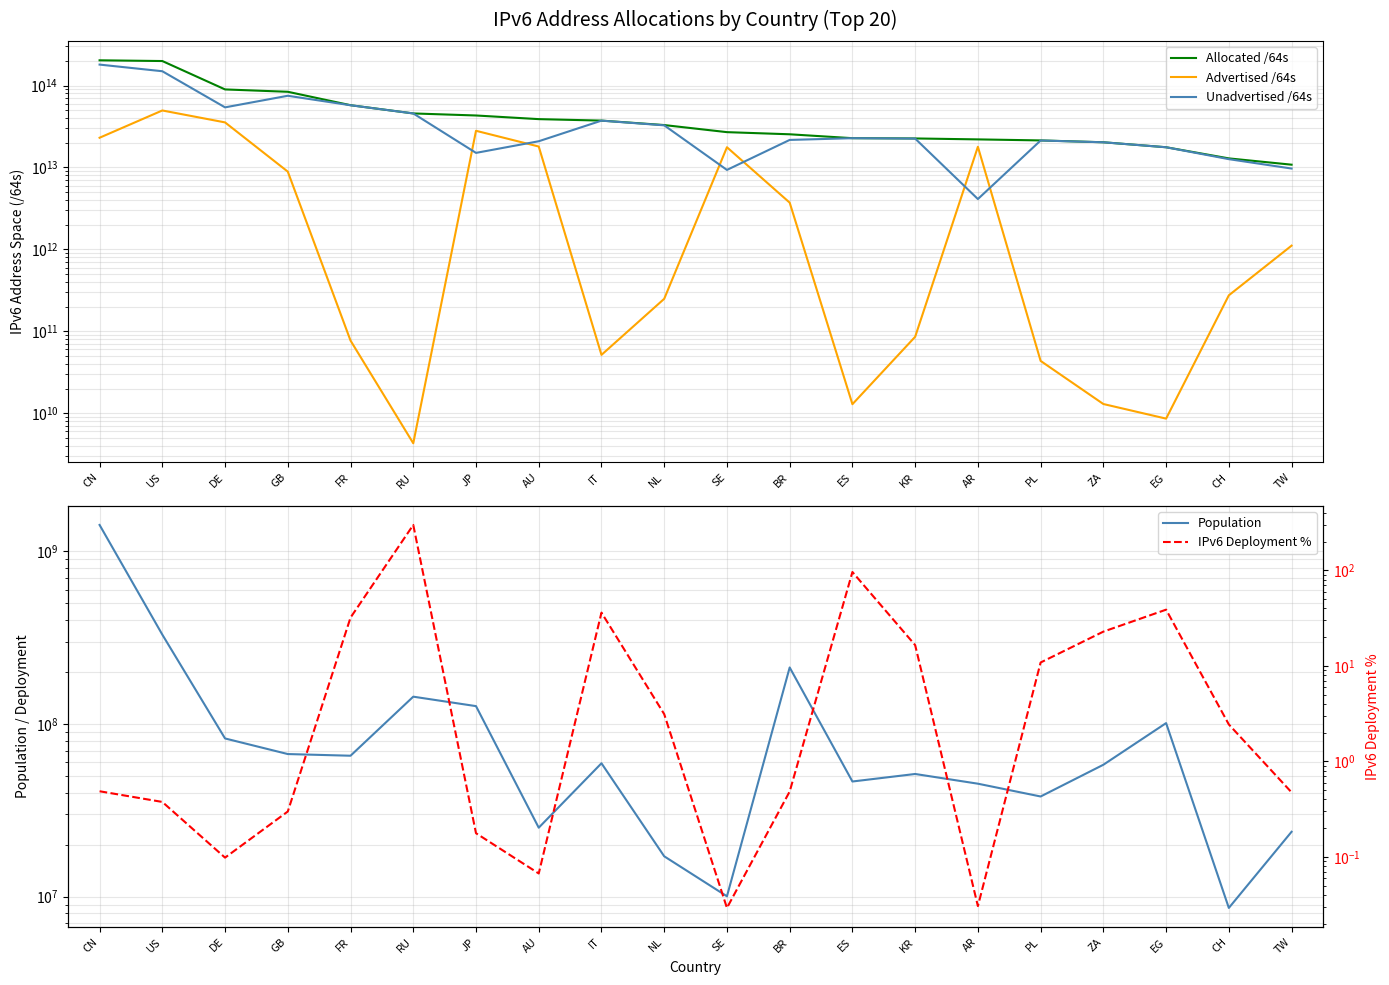

Where is the first local minimum for Advertised /64s?

RU